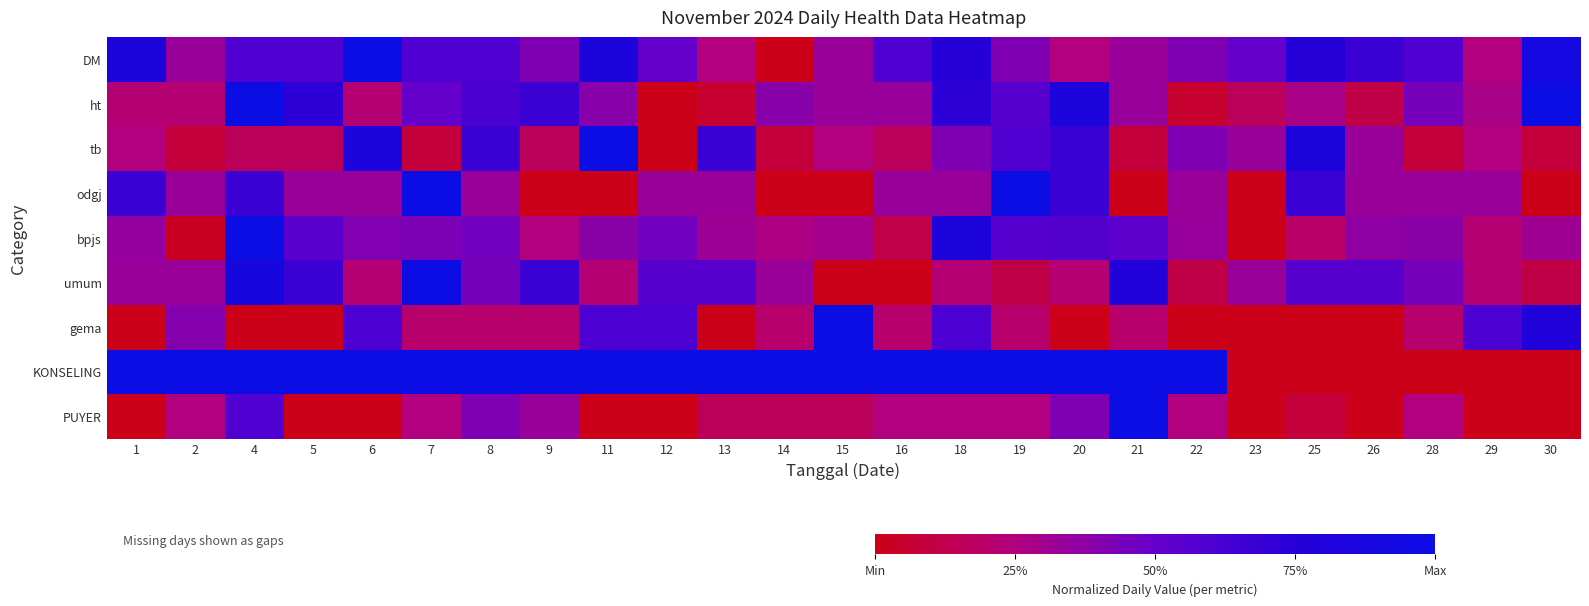

At how many categories does at least one series exceed 0?

25